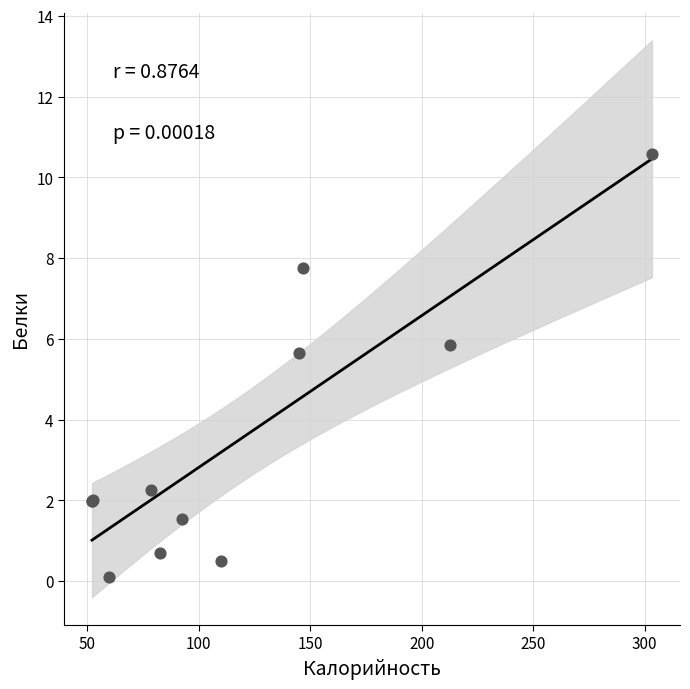

What Y value in the scatter plot is closest to 5?

5.7